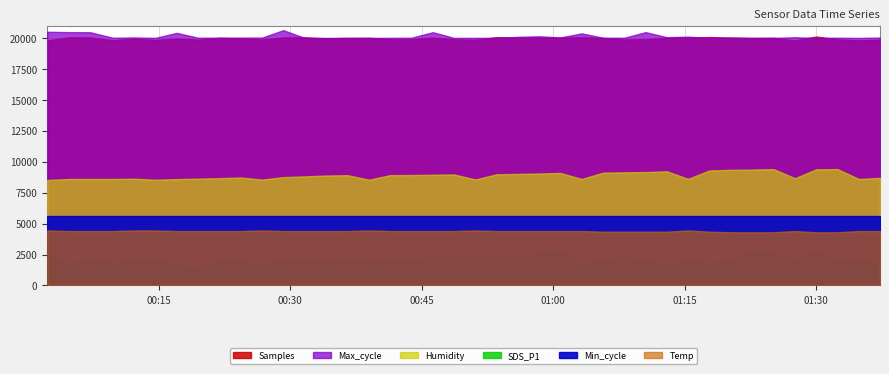

True or false: Samples has more than 1 points higher than both neighbors.

True